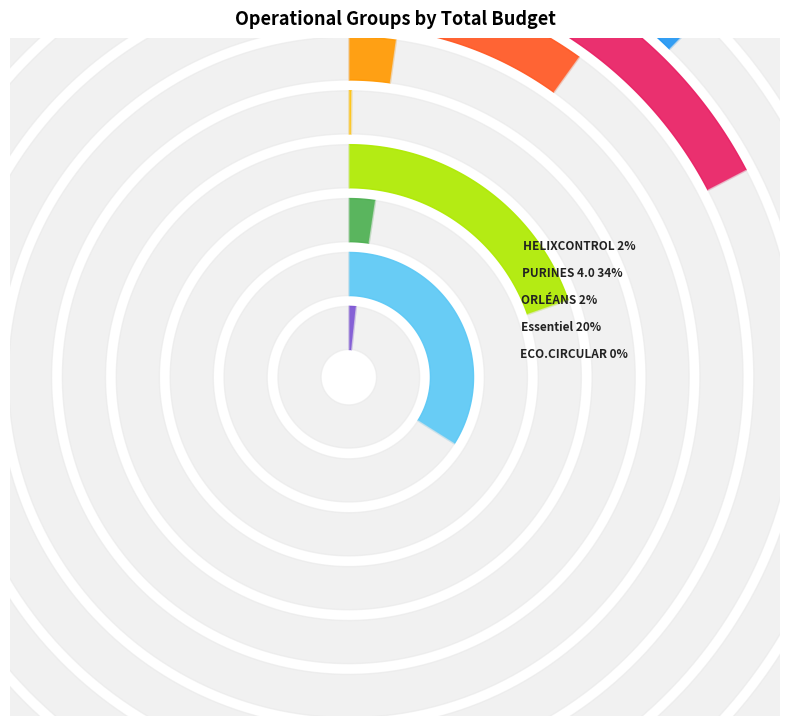

What is the smallest slice in the pie chart?

ECO.CIRCULAR